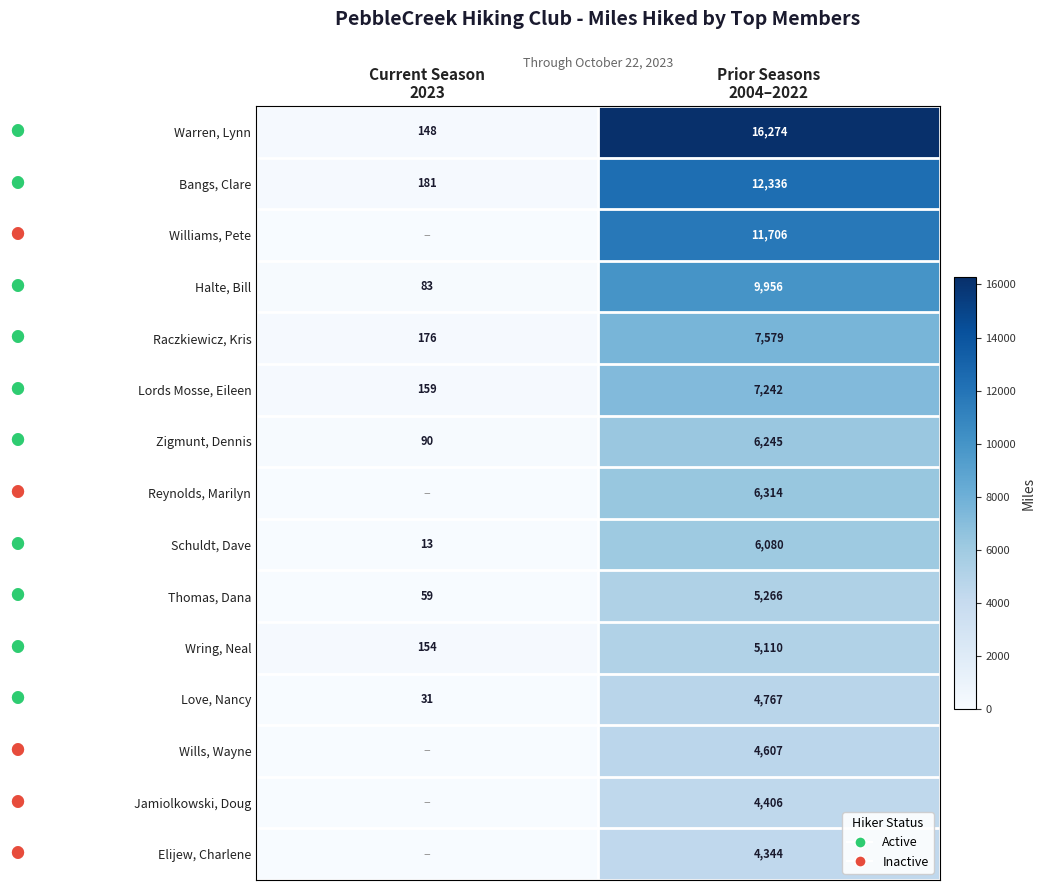

What is the difference between the maximum and minimum values in the Schuldt, Dave series?

6067